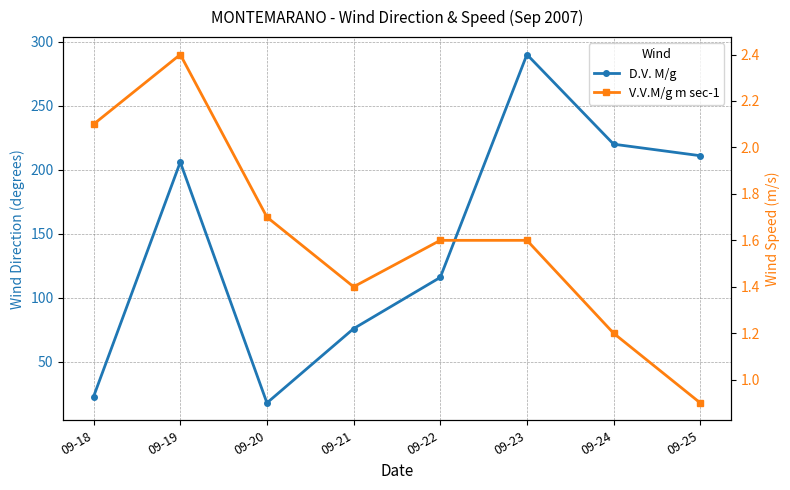

What is the sum of all D.V. M/g values?

1160.0